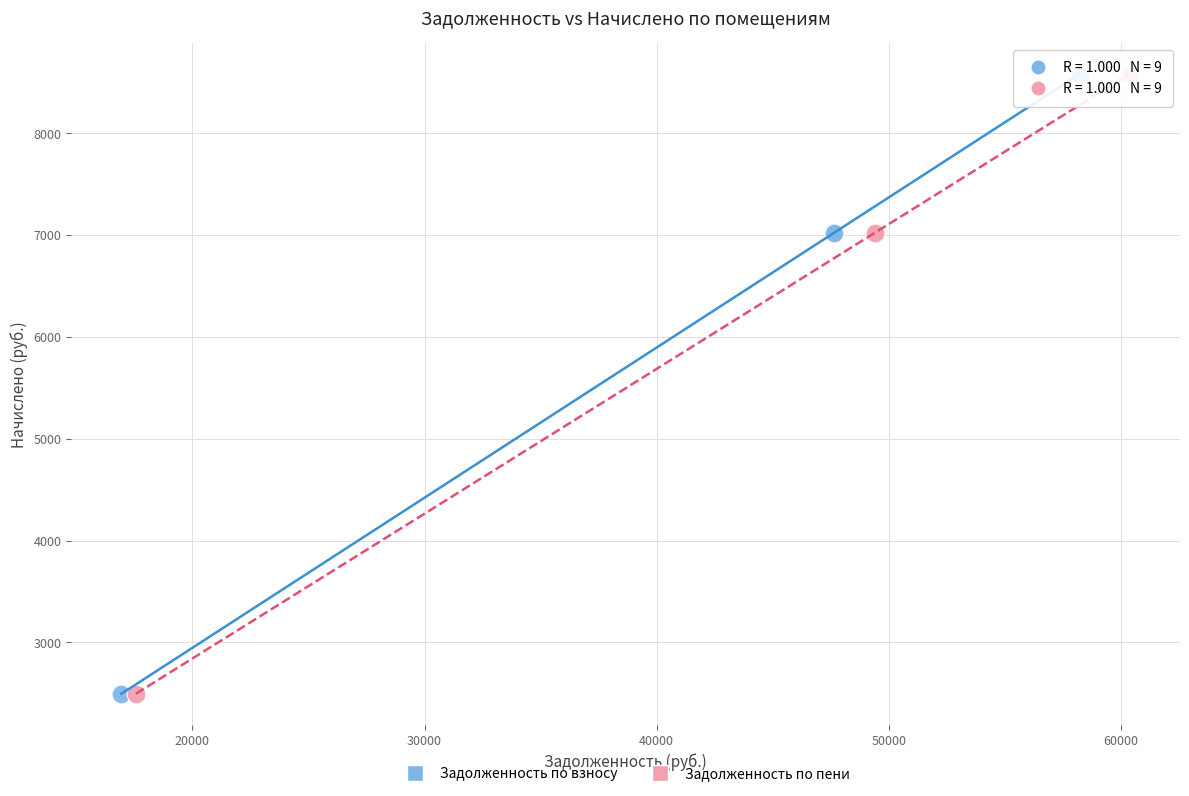

What are all the series names shown in the legend?

Задолженность по взносу, Задолженность по пени